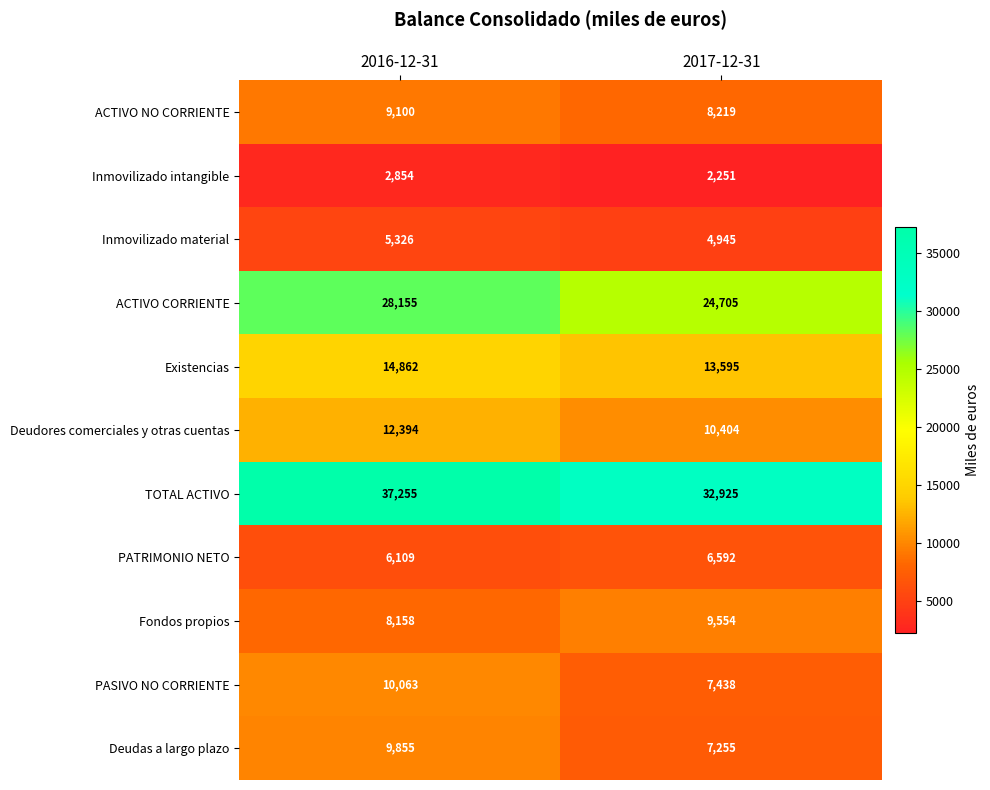

What is the total value across all series at 2017-12-31?

127883